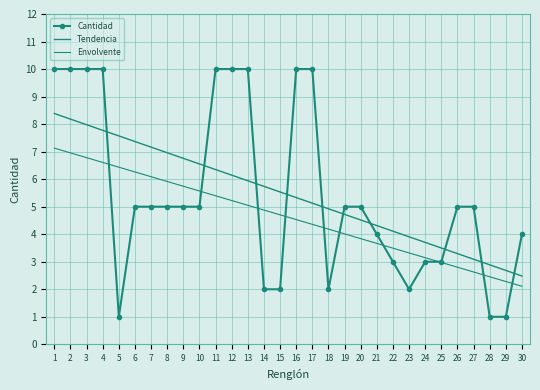

What is the sum of all Envolvente values?

138.5